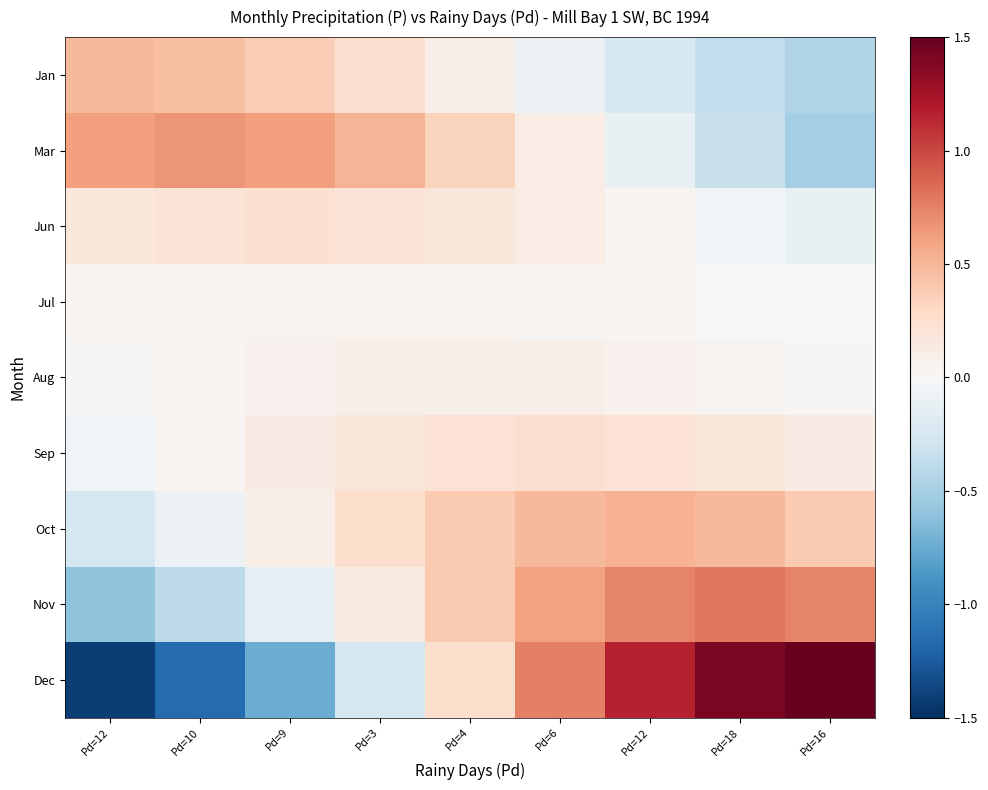

Reading right to left, what are all the values shown in this chart?

Jan: Pd=16=-0.5	Pd=18=-0.4	Pd=12=-0.2	Pd=6=-0.1	Pd=4=0.1	Pd=3=0.2	Pd=9=0.4	Pd=10=0.5	Pd=12=0.5
Mar: Pd=16=-0.5	Pd=18=-0.3	Pd=12=-0.1	Pd=6=0.1	Pd=4=0.3	Pd=3=0.5	Pd=9=0.6	Pd=10=0.7	Pd=12=0.6
Jun: Pd=16=-0.1	Pd=18=-0.0	Pd=12=0.0	Pd=6=0.1	Pd=4=0.2	Pd=3=0.2	Pd=9=0.2	Pd=10=0.2	Pd=12=0.2
Jul: Pd=16=-0.0	Pd=18=0.0	Pd=12=0.0	Pd=6=0.0	Pd=4=0.1	Pd=3=0.1	Pd=9=0.1	Pd=10=0.0	Pd=12=0.0
Aug: Pd=16=0.0	Pd=18=0.0	Pd=12=0.1	Pd=6=0.1	Pd=4=0.1	Pd=3=0.1	Pd=9=0.1	Pd=10=0.0	Pd=12=0.0
Sep: Pd=16=0.1	Pd=18=0.2	Pd=12=0.2	Pd=6=0.2	Pd=4=0.2	Pd=3=0.2	Pd=9=0.1	Pd=10=0.0	Pd=12=-0.0
Oct: Pd=16=0.4	Pd=18=0.5	Pd=12=0.5	Pd=6=0.5	Pd=4=0.4	Pd=3=0.3	Pd=9=0.1	Pd=10=-0.1	Pd=12=-0.3
Nov: Pd=16=0.7	Pd=18=0.8	Pd=12=0.7	Pd=6=0.6	Pd=4=0.4	Pd=3=0.1	Pd=9=-0.1	Pd=10=-0.4	Pd=12=-0.6
Dec: Pd=16=1.5	Pd=18=1.4	Pd=12=1.1	Pd=6=0.8	Pd=4=0.3	Pd=3=-0.3	Pd=9=-0.7	Pd=10=-1.1	Pd=12=-1.4